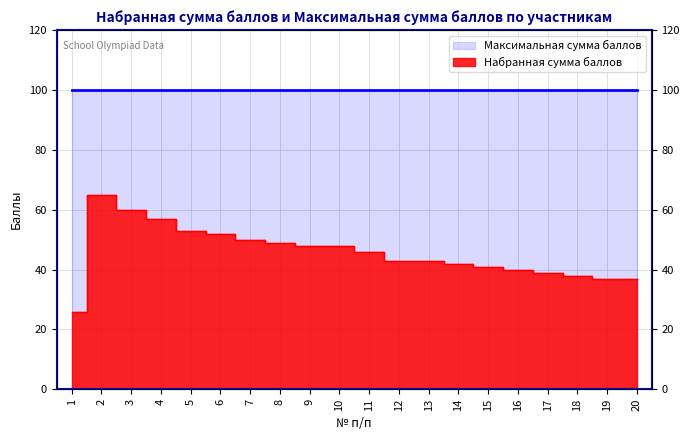

What is the ratio of the value at 9 to the value at 7?

1.0